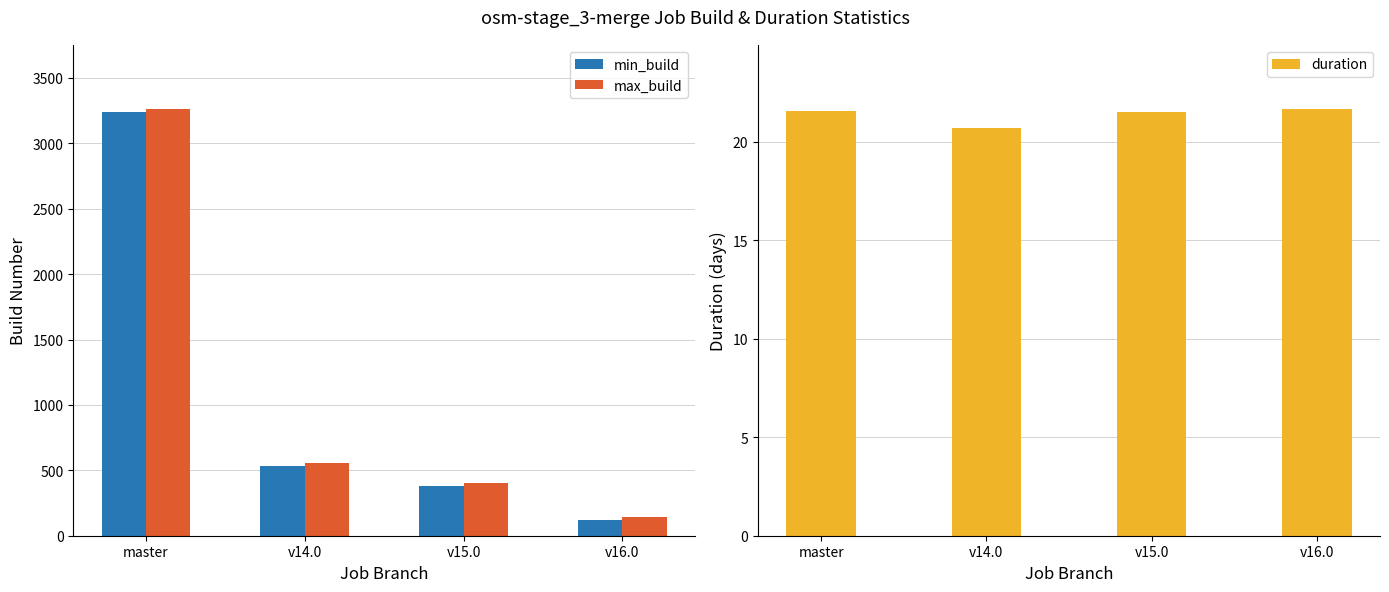

At which label does duration reach its peak?

v16.0